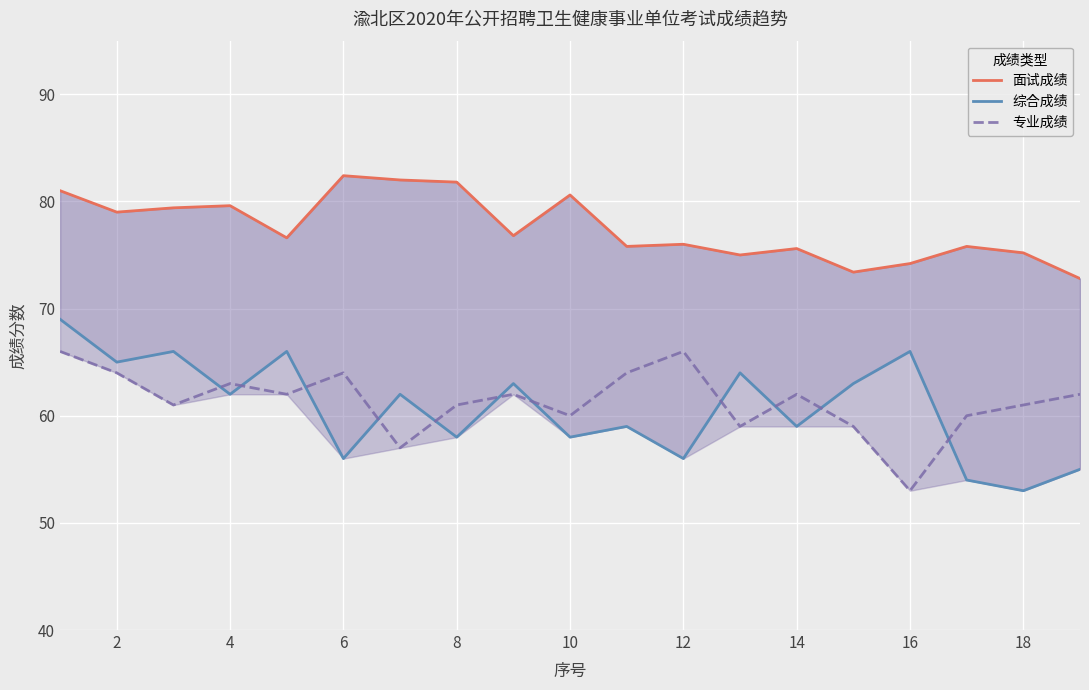

True or false: 专业成绩 has a value of 53 at 16.

True